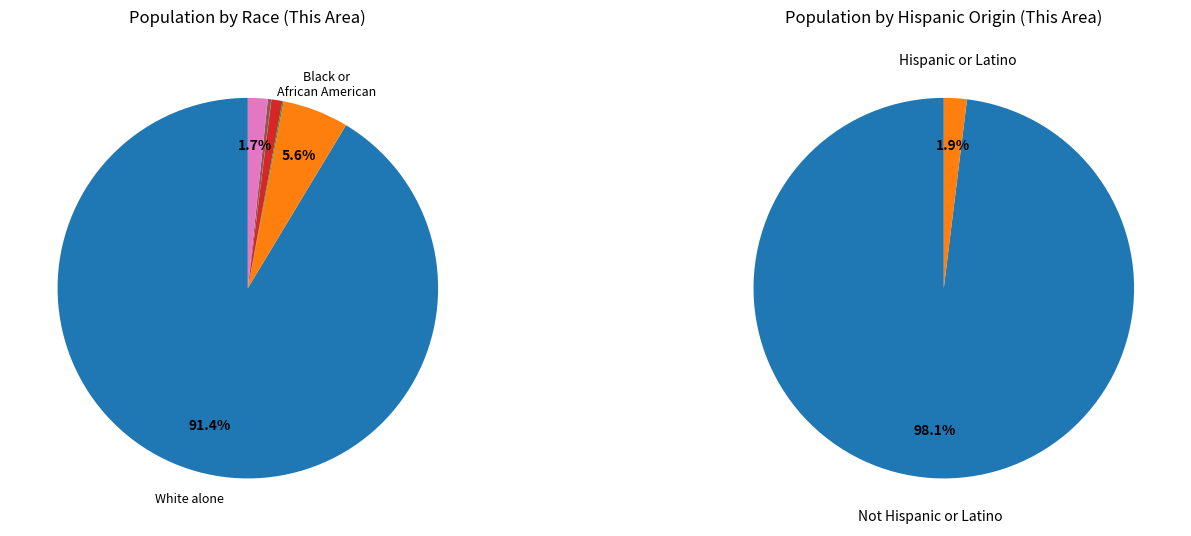

What is the majority slice?

White alone